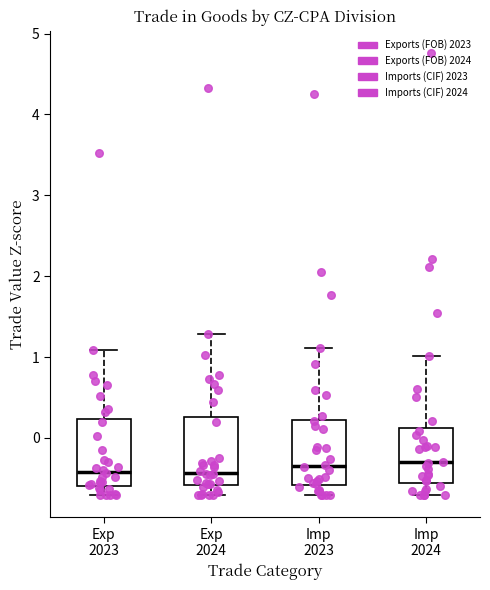

Reading left to right, read every box against the y-axis: the position of its median line, the range the box covers, and the ends of its whiskers. The values are not printed on the chart, so give them approximately, as read against the axis.

Exp 2023: median -0.4, box -0.6 to 0.2, whiskers -0.7 to 1.1
Exp 2024: median -0.4, box -0.6 to 0.3, whiskers -0.7 to 1.3
Imp 2023: median -0.4, box -0.6 to 0.2, whiskers -0.7 to 1.1
Imp 2024: median -0.3, box -0.6 to 0.1, whiskers -0.7 to 1.0